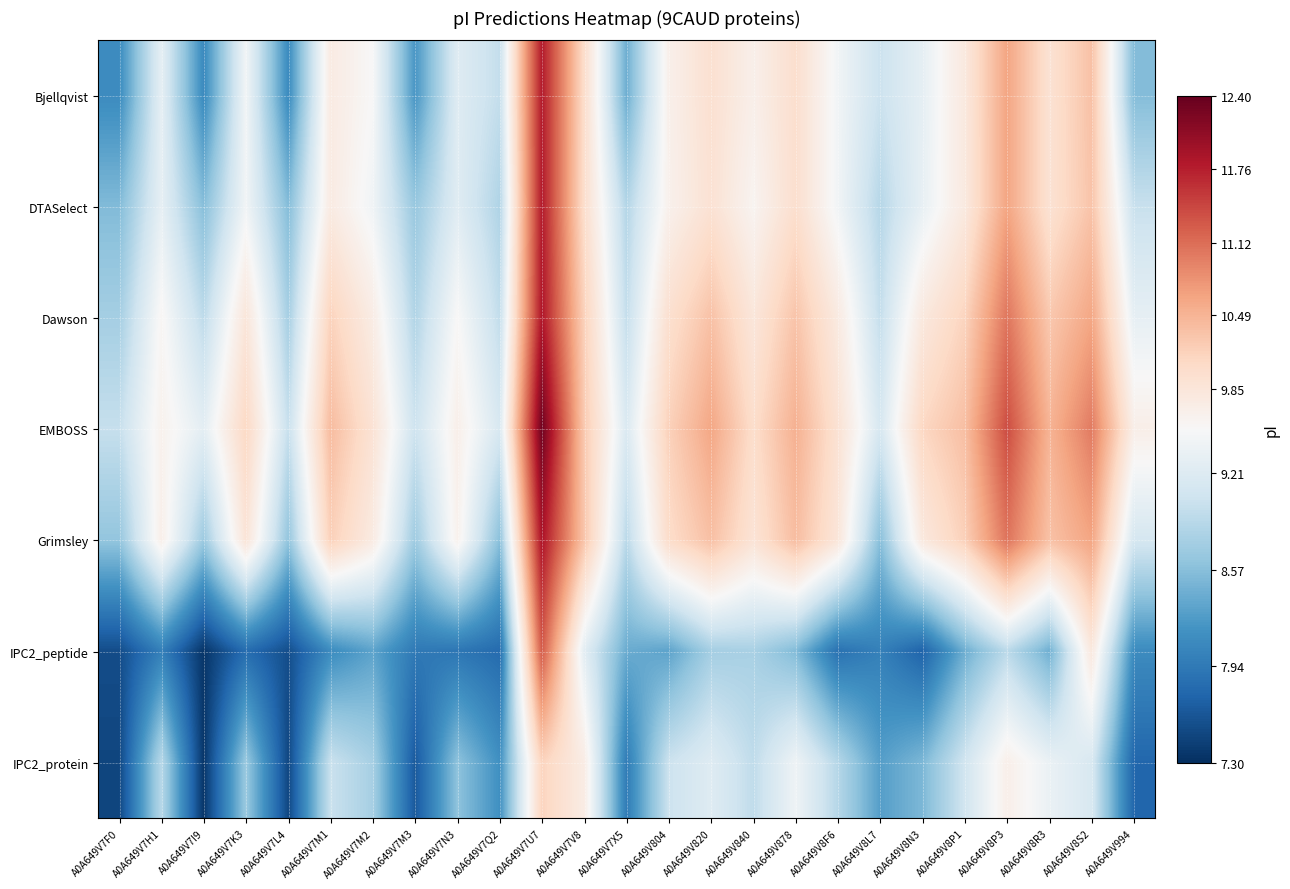

What is the total value across all series at A0A649V7N3?

63.8